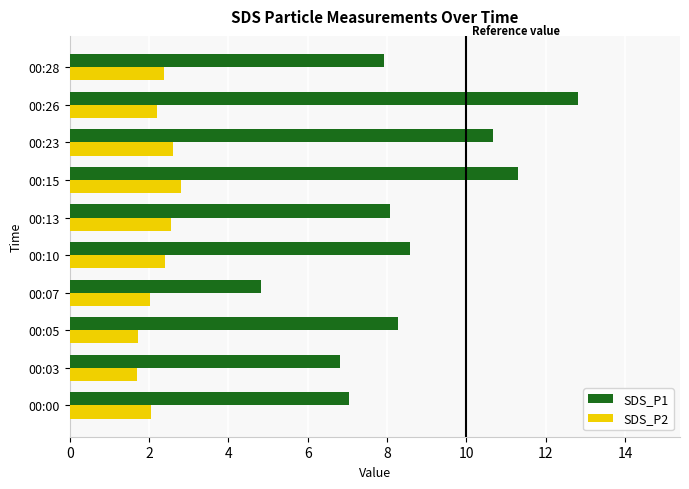

What is the maximum value for SDS_P1?

12.8